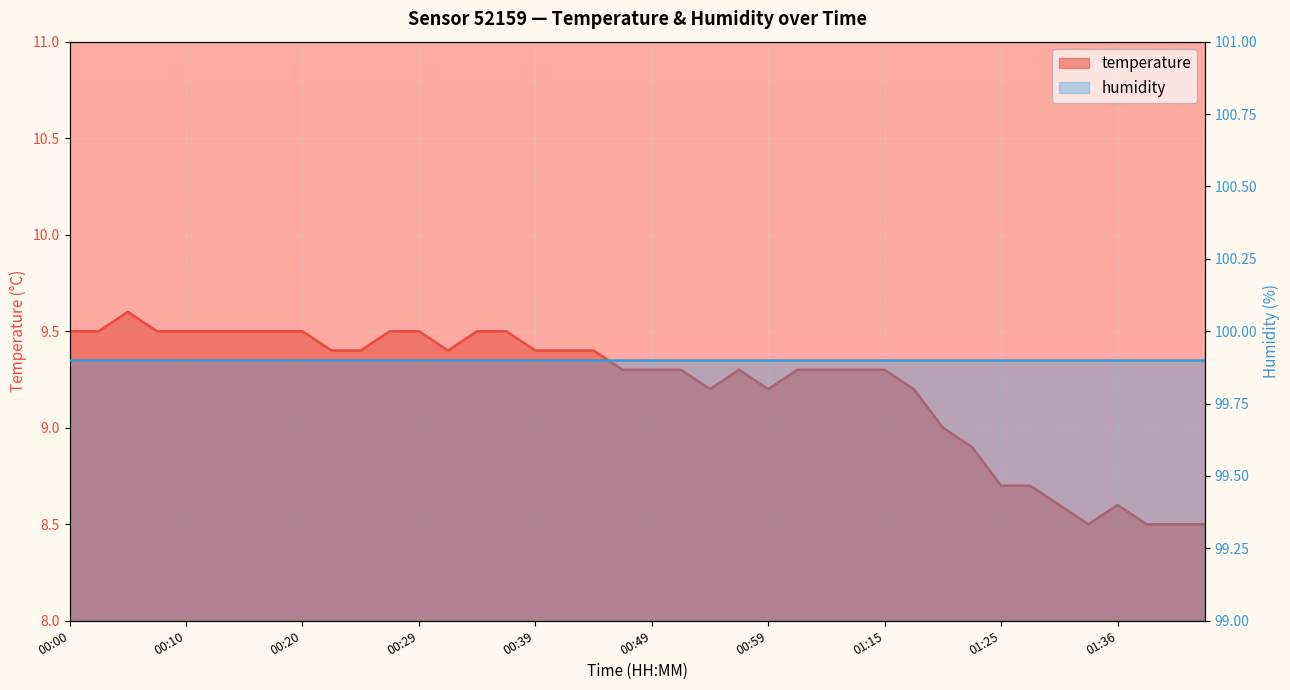

What position from the left is 00:00?

1